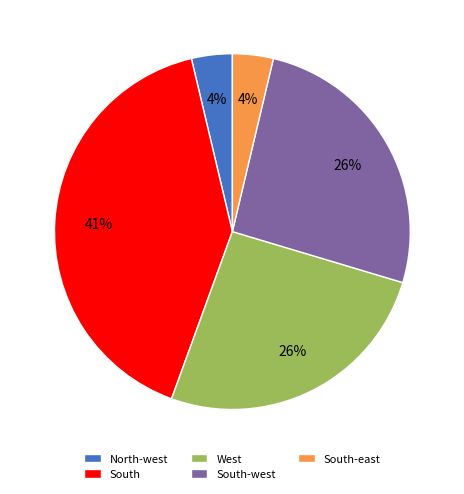

Approximately how many times larger is the value at South-east compared to North-west?

1.0